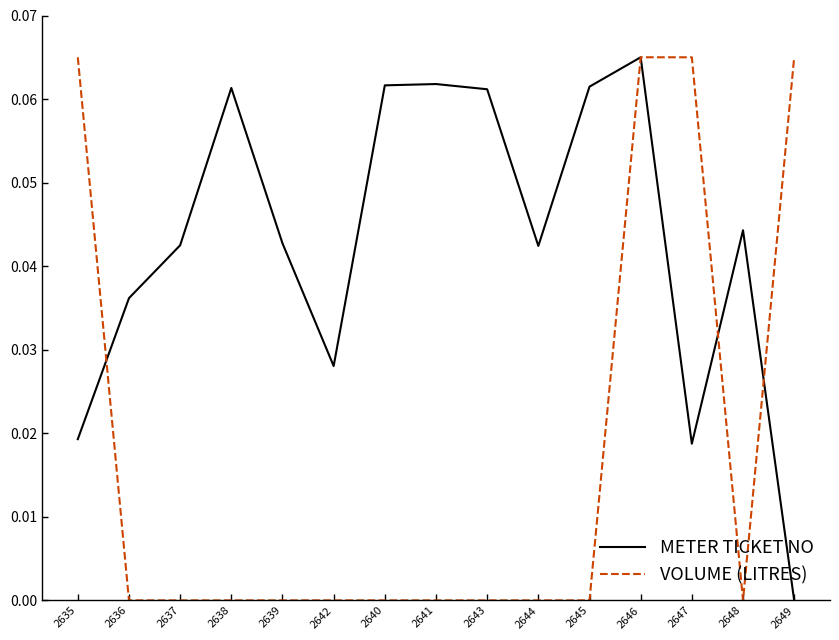

Which category has the lowest value in the METER TICKET NO series?

2649